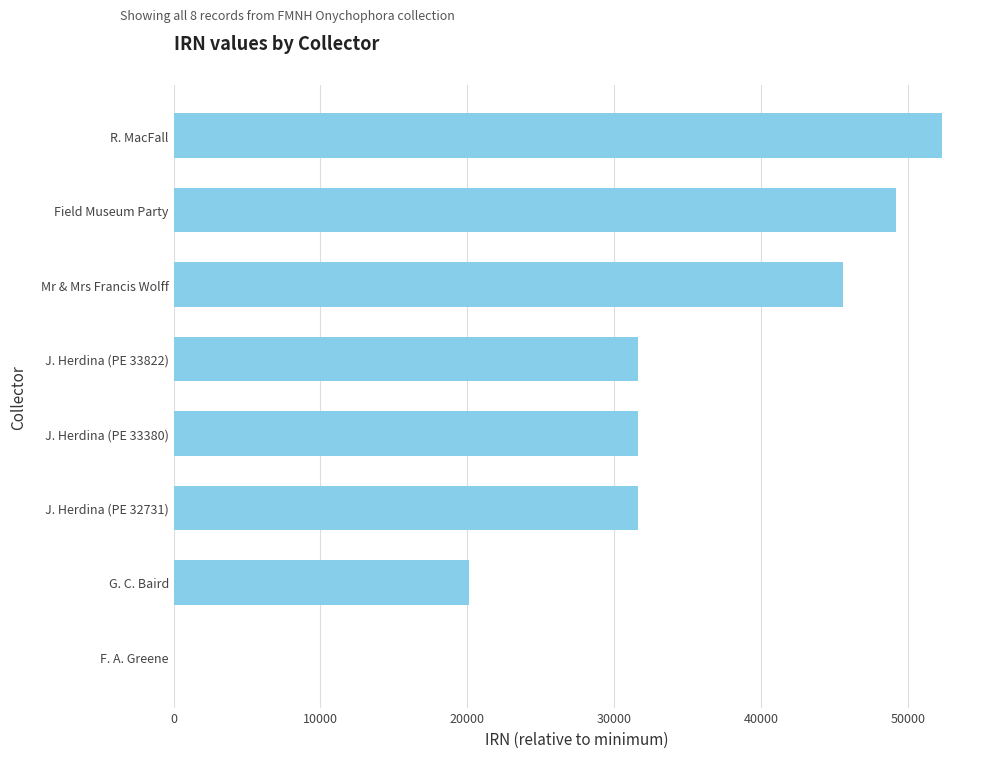

What is the ratio of the value at J. Herdina (PE 32731) to the value at Field Museum Party?

0.6